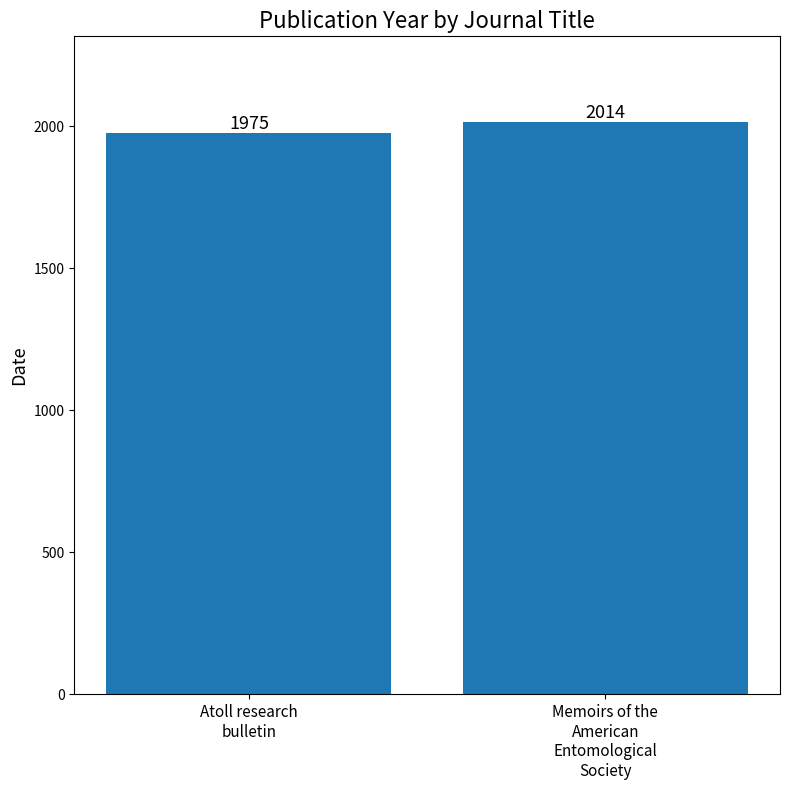

Are the bars grouped side by side (vs. stacked)?

No